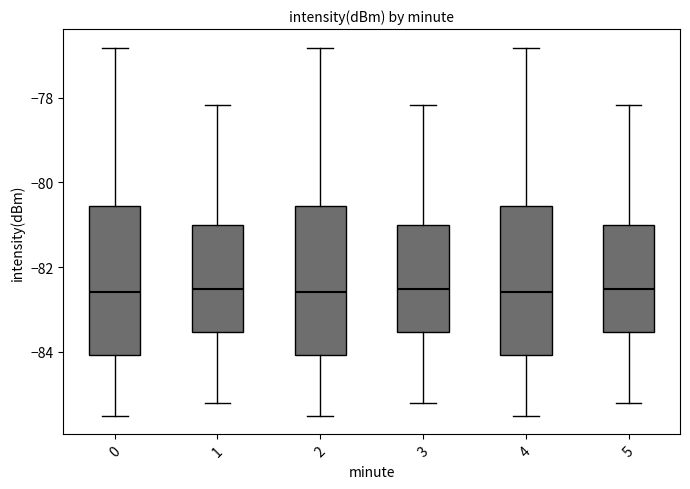

Reading left to right, transcribe this box plot: for each box, give where its median line is, the range the box spans, and where its two whiskers end, as read against the y-axis. The values are not printed on the chart, so give them approximately, as read against the axis.

0: median -82.6, box -84.0 to -80.6, whiskers -85.6 to -76.8
1: median -82.6, box -83.6 to -81.0, whiskers -85.2 to -78.2
2: median -82.6, box -84.0 to -80.6, whiskers -85.6 to -76.8
3: median -82.6, box -83.6 to -81.0, whiskers -85.2 to -78.2
4: median -82.6, box -84.0 to -80.6, whiskers -85.6 to -76.8
5: median -82.6, box -83.6 to -81.0, whiskers -85.2 to -78.2